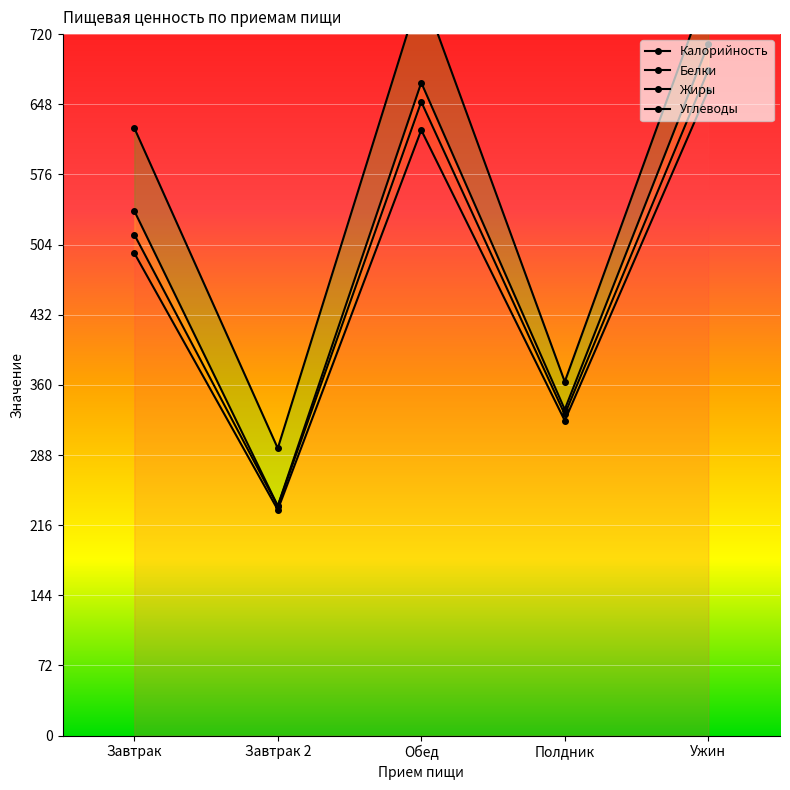

Reading left to right, transcribe all the data shown in this chart.

Калорийность: Завтрак=495.3	Завтрак 2=231.8	Обед=621.5	Полдник=323.3	Ужин=662.3
Белки: Завтрак=514.3	Завтрак 2=235.5	Обед=650.5	Полдник=329.7	Ужин=683.0
Жиры: Завтрак=538.6	Завтрак 2=235.8	Обед=670.2	Полдник=334.7	Ужин=709.8
Углеводы: Завтрак=623.7	Завтрак 2=294.9	Обед=766.6	Полдник=363.2	Ужин=769.4